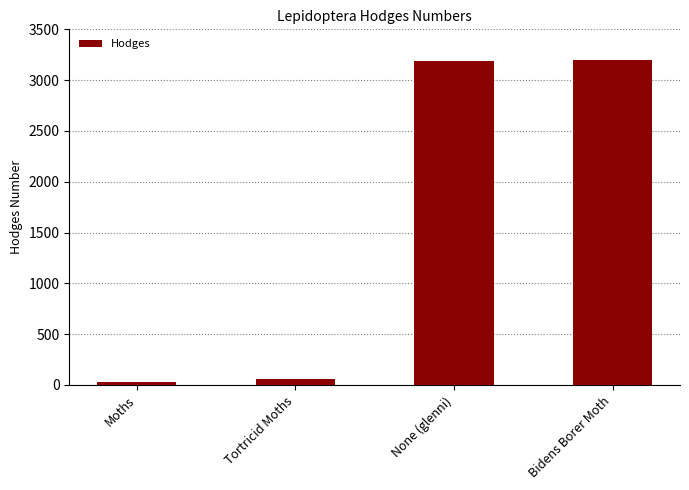

Reading left to right, list all the values displayed in this chart.

Moths=29.0	Tortricid Moths=62.1	None (glenni)=3184.1	Bidens Borer Moth=3202.0